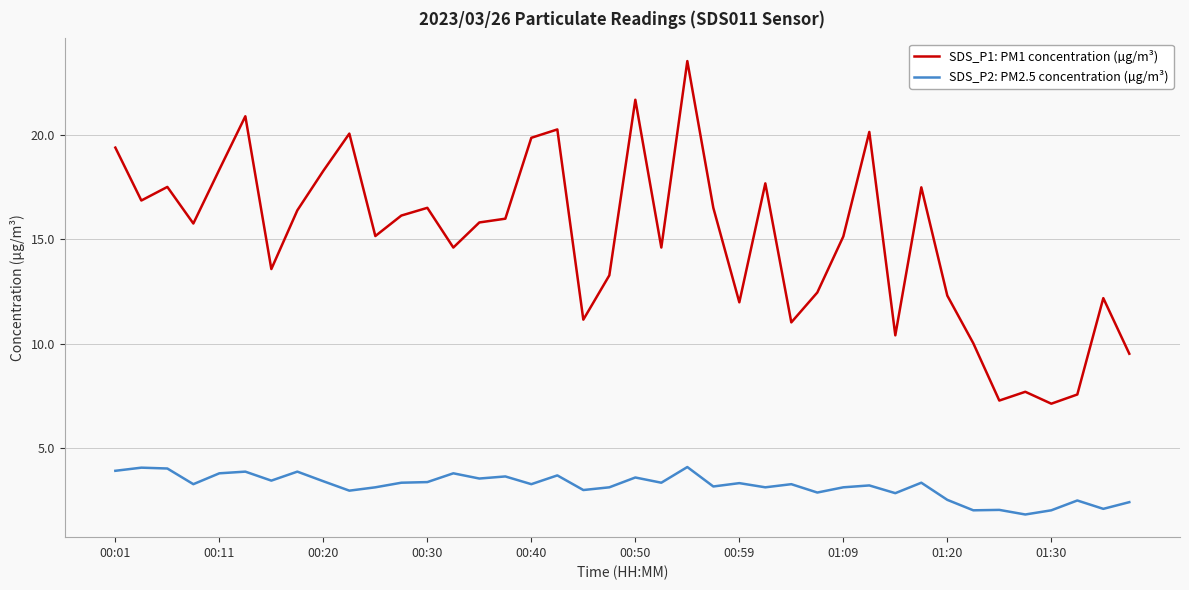

List the series in order of their overall mean, highest first.

SDS_P1: PM1 concentration (µg/m³), SDS_P2: PM2.5 concentration (µg/m³)